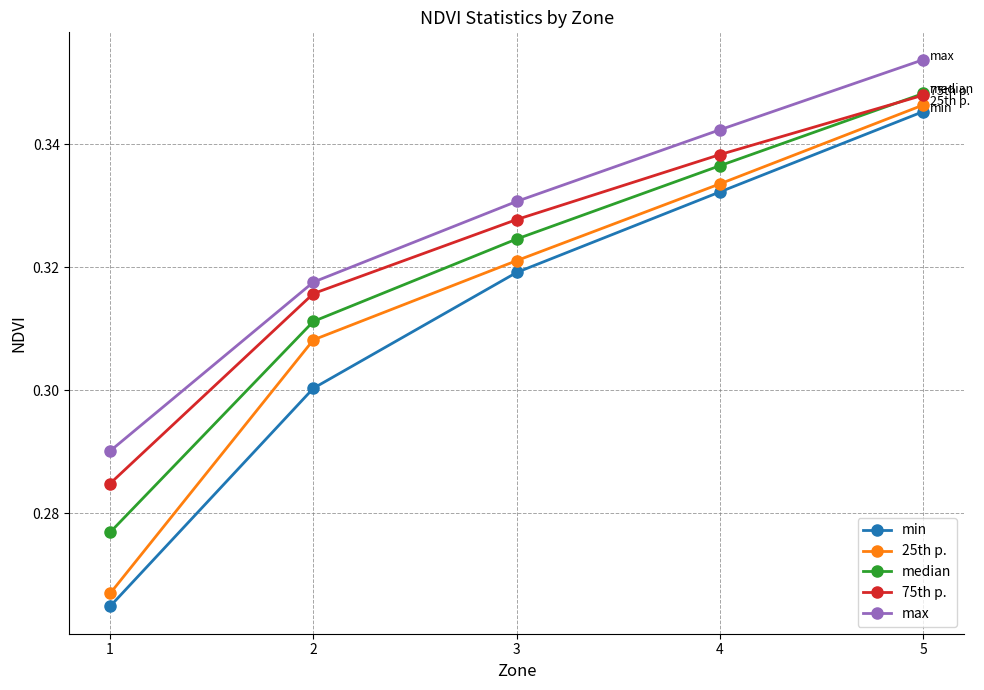

Which series changed the most between 2 and 3?

min